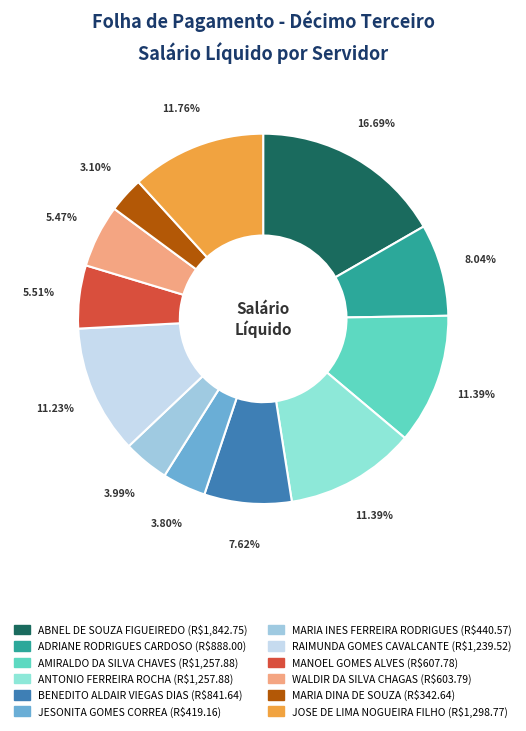

What is the total percentage of MARIA INES FERREIRA RODRIGUES and ABNEL DE SOUZA FIGUEIREDO?

20.7%